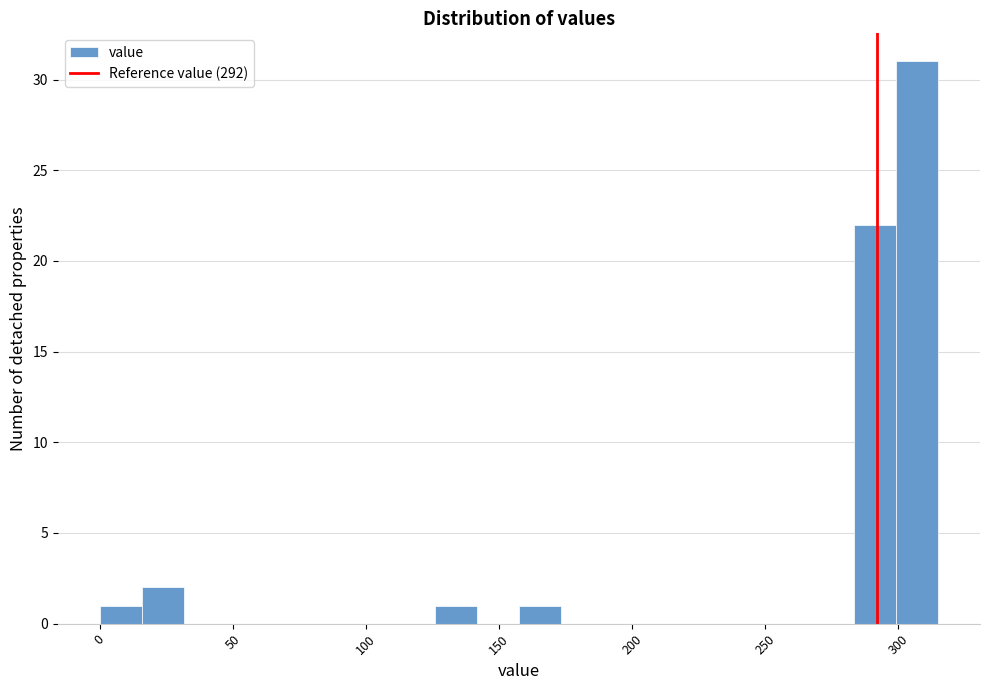

Read against the x-axis, roughly where is the centre of the tallest bar?

305